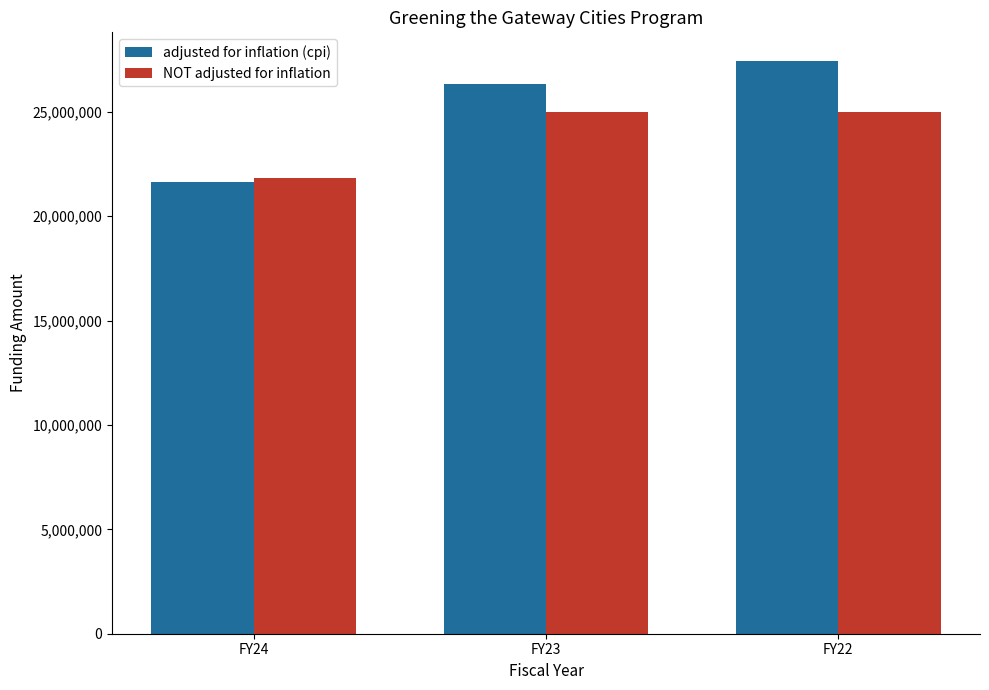

What is the maximum value shown in the chart?

27428985